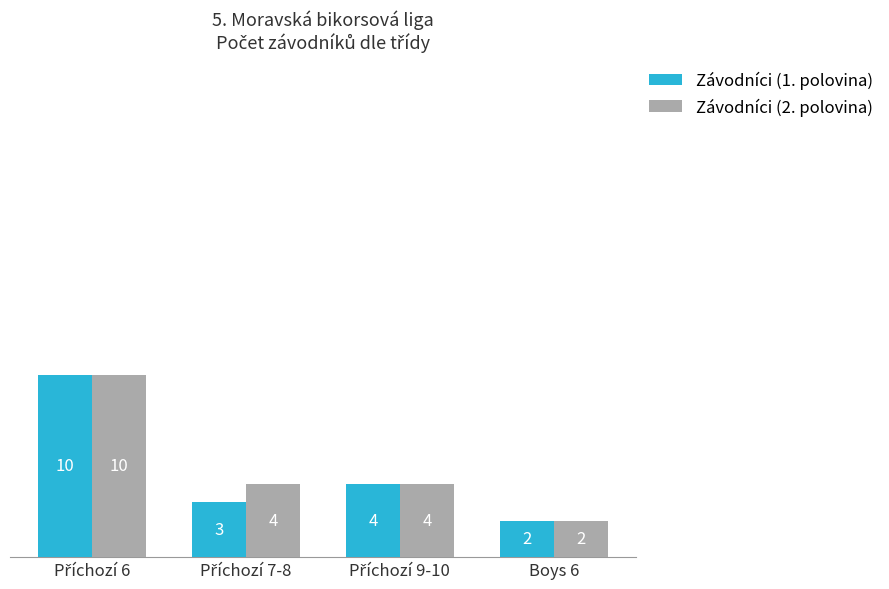

What is the maximum value for Závodníci (2. polovina)?

10